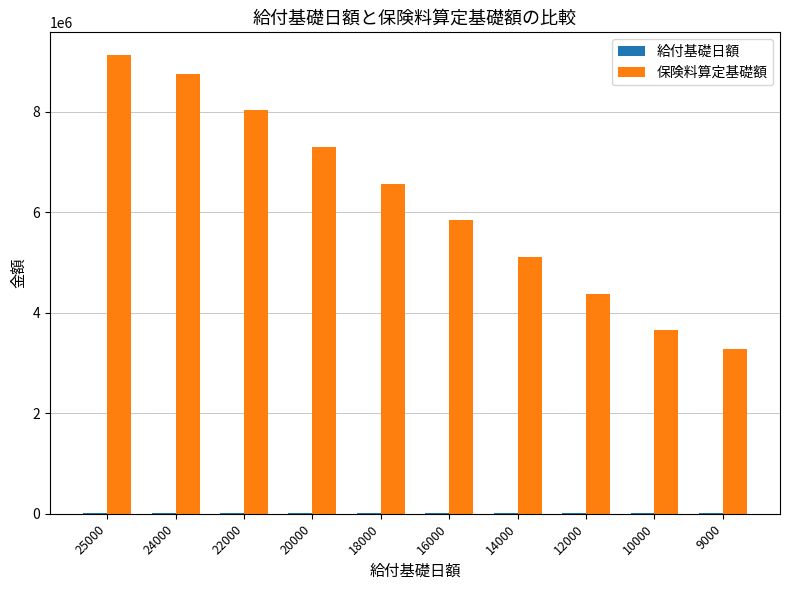

Between 24000 and 14000, which series saw the biggest shift?

保険料算定基礎額